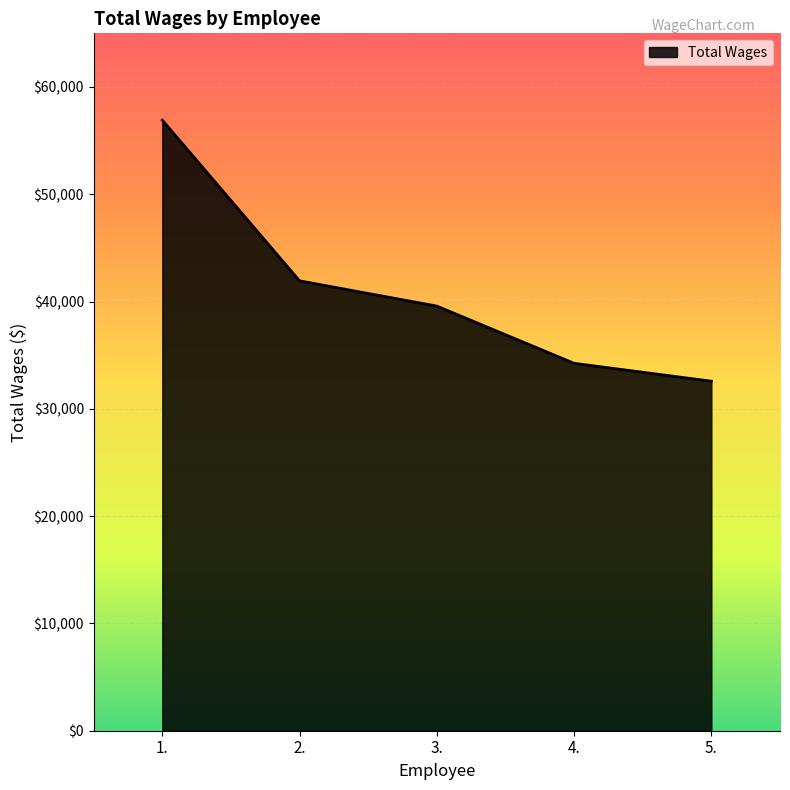

The chart shows a value of 41931 at 2.. True or false?

True